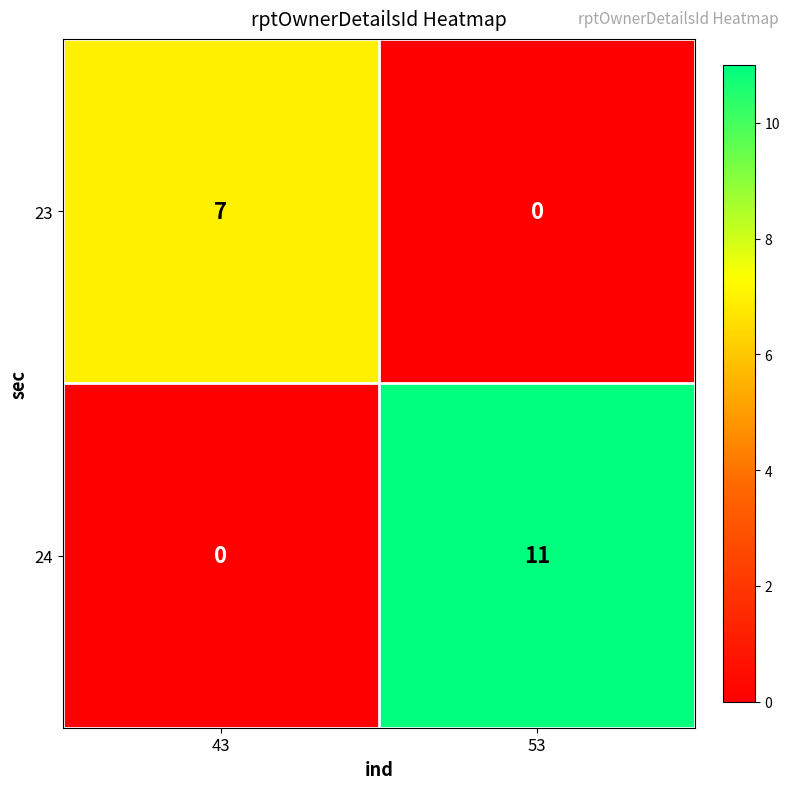

What is the difference between the highest and lowest values at 43?

7